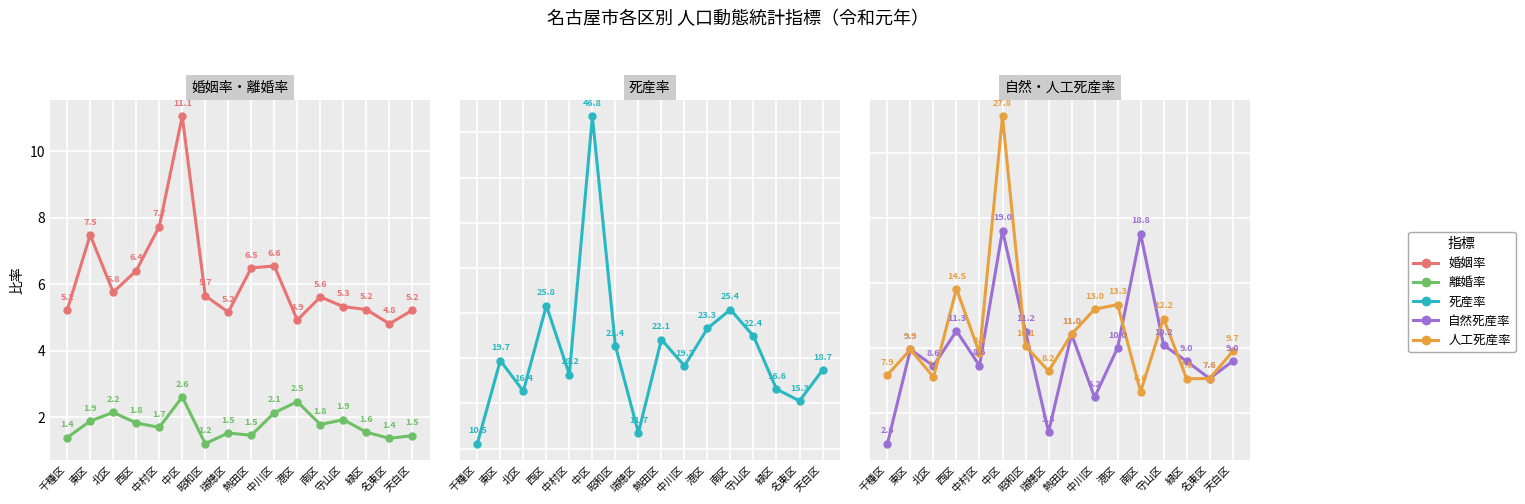

What is the value of the 死産率 point at the 12th from the left?

25.4